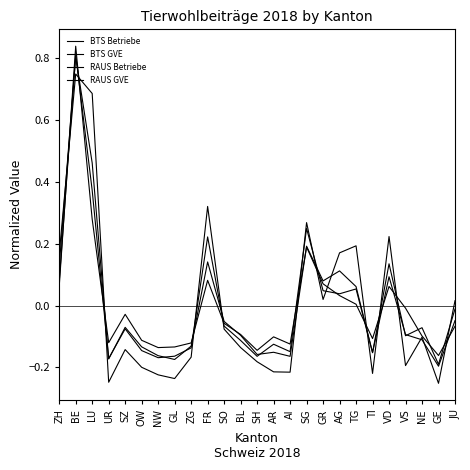

How many values in the BTS GVE series are below 0?

15